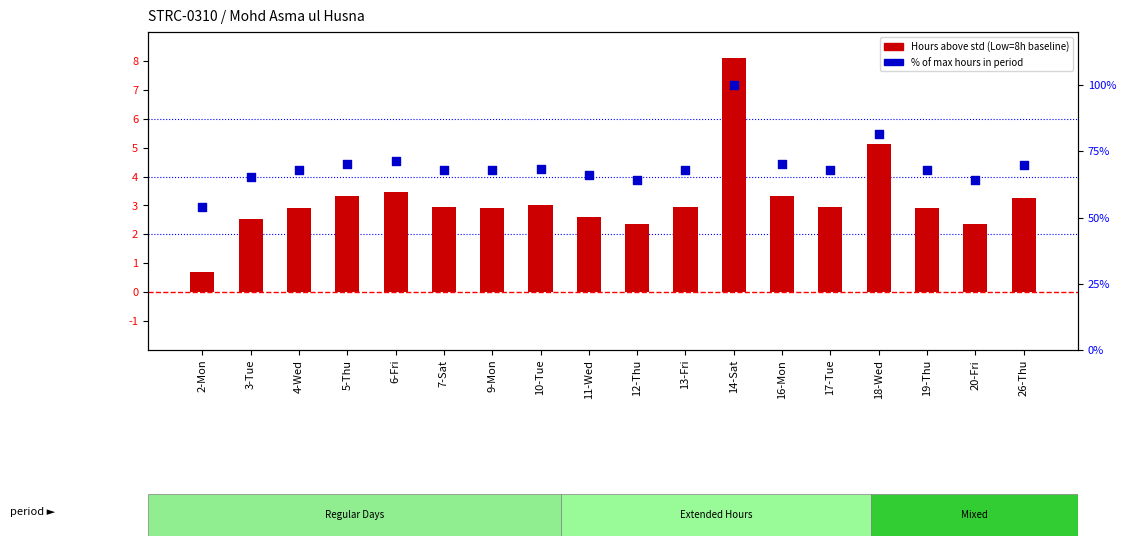

Is the value of % of max hours at 20-Fri greater than the value of Hours above std at 11-Wed?

Yes